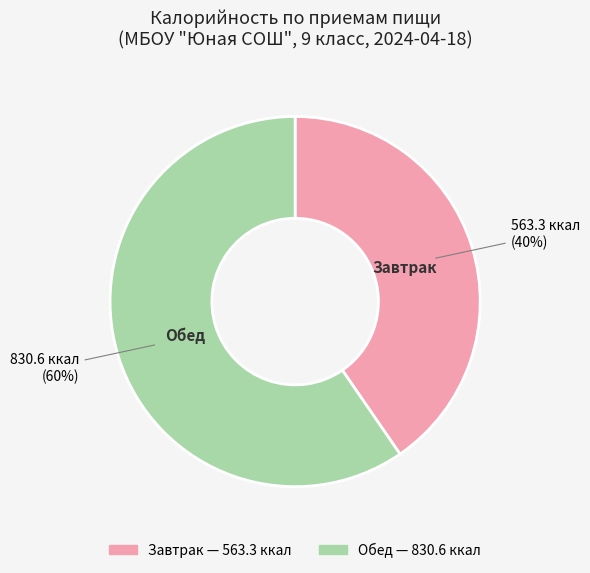

To the nearest percent, what is the combined percentage of Завтрак and Обед?

100%